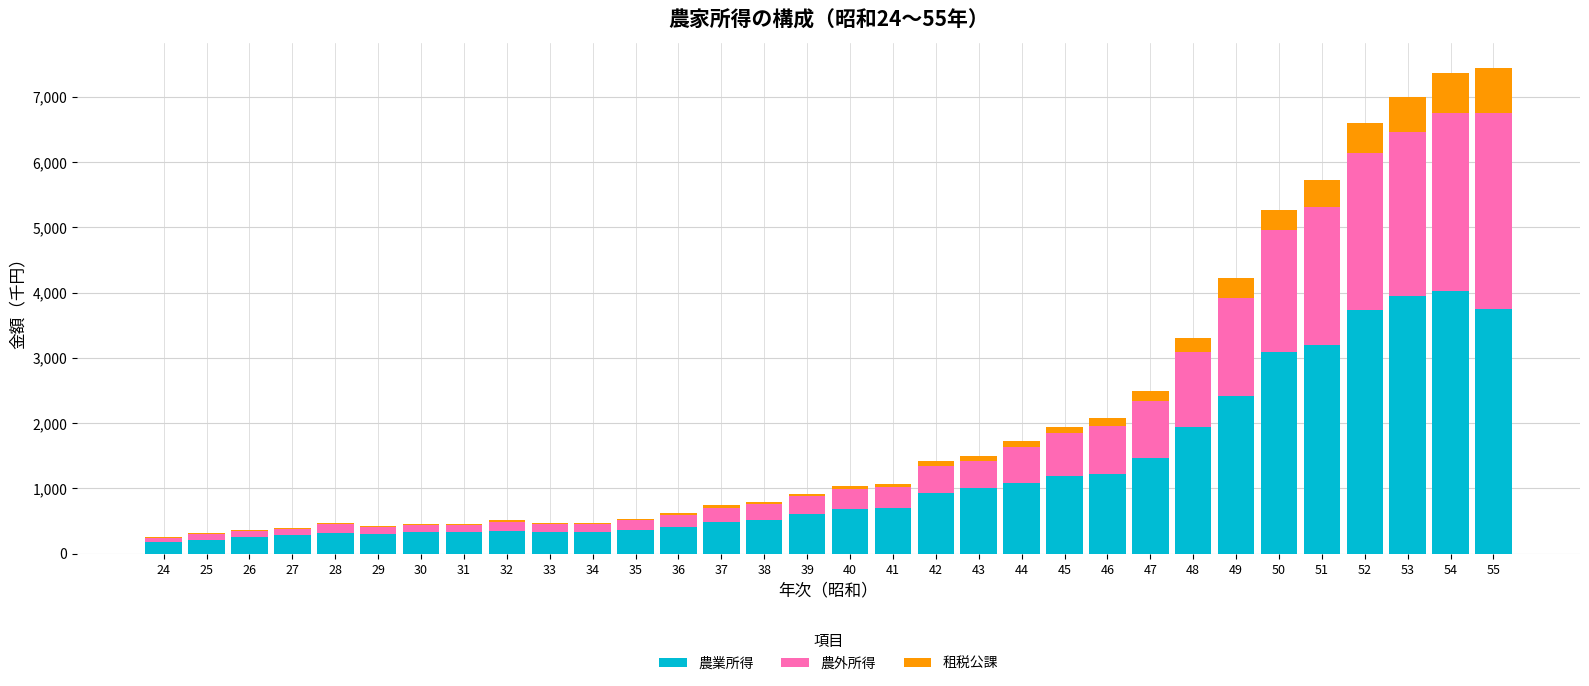

The value of 農業所得 at 43 is 1727.4. True or false?

False